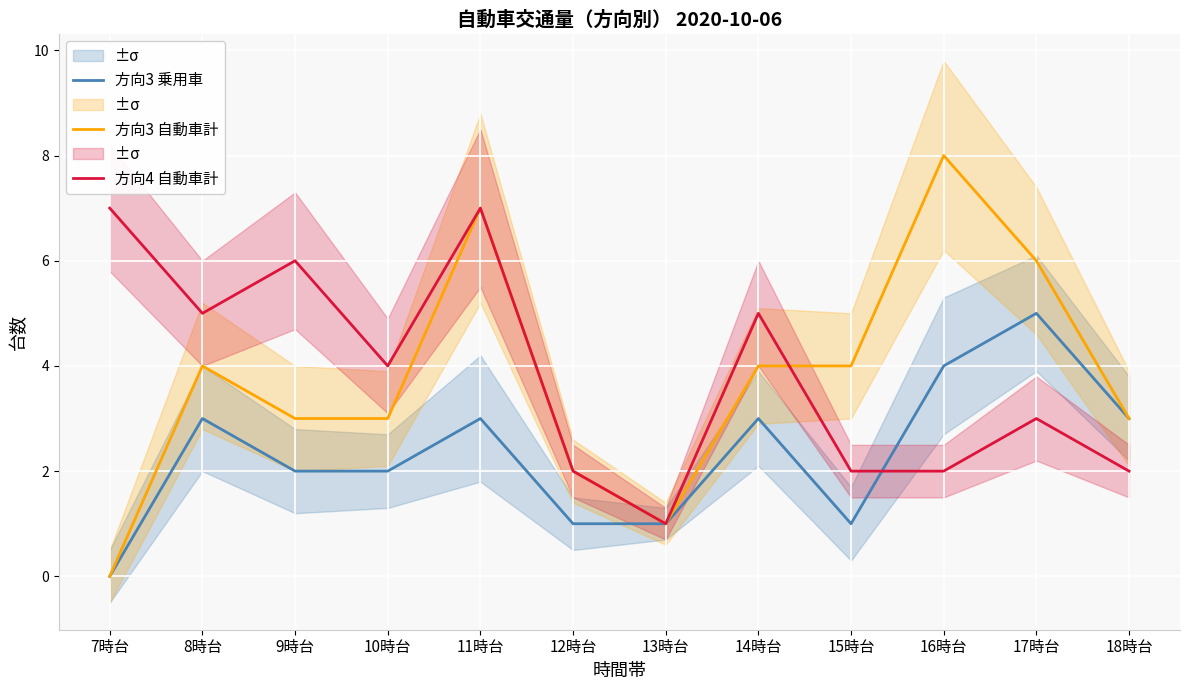

How many lines are shown in the chart?

3